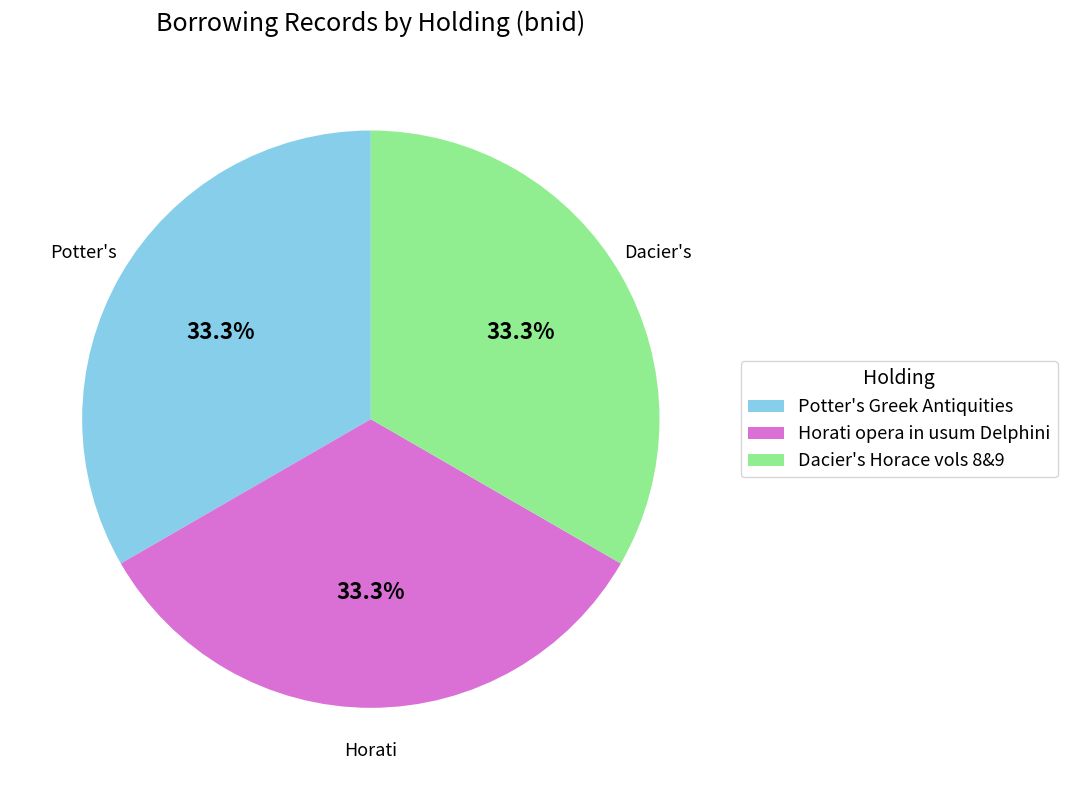

To the nearest percent, what portion does Horati opera in usum Delphini represent?

33%